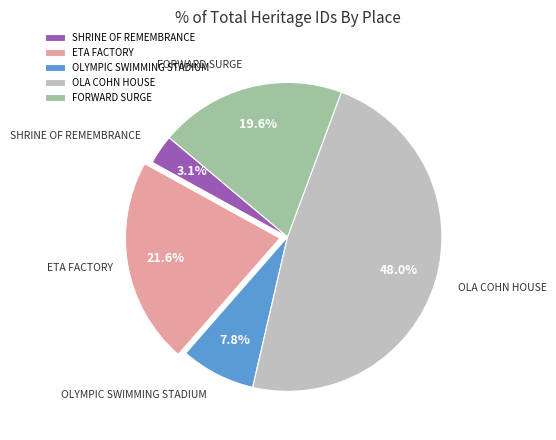

Does any single category account for the majority?

No